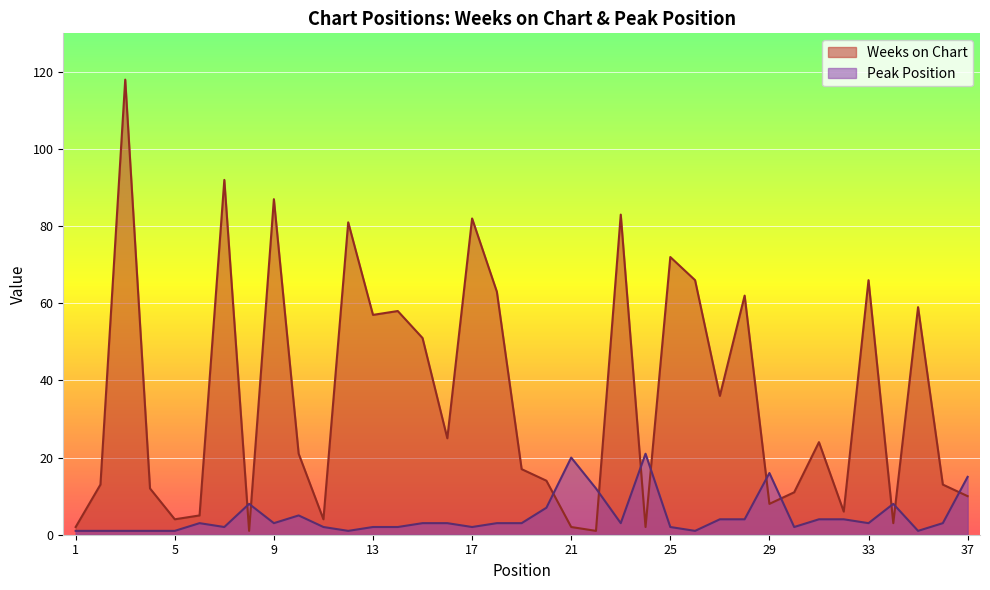

Reading left to right, transcribe all the data shown in this chart.

Weeks on Chart: 2	13	118	12	4	5	92	1	87	21	4	81	57	58	51	25	82	63	17	14	2	1	83	2	72	66	36	62	8	11	24	6	66	3	59	13	10
Peak Position: 1	1	1	1	1	3	2	8	3	5	2	1	2	2	3	3	2	3	3	7	20	12	3	21	2	1	4	4	16	2	4	4	3	8	1	3	15